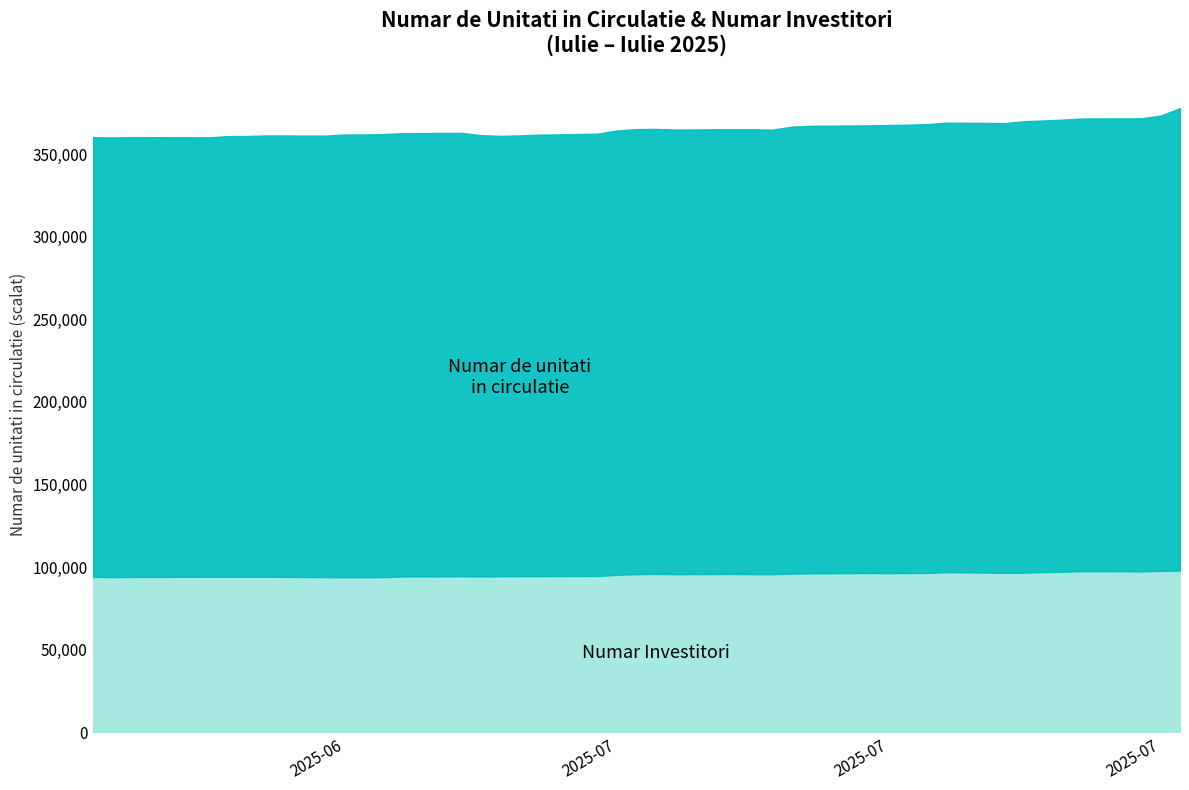

True or false: Numar Investitori has a value of 1683.6 at 2025-06-20.

False